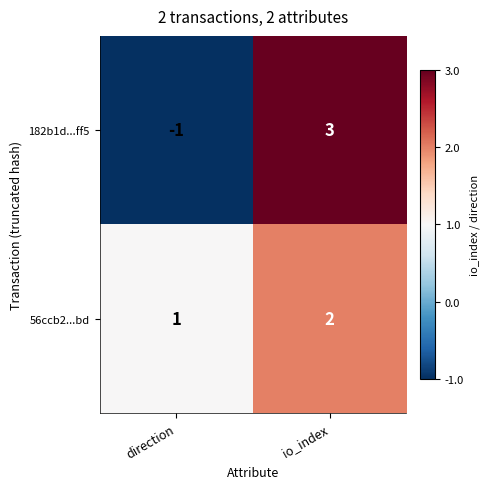

Rank the series at io_index from lowest to highest value.

56ccb2...bd, 182b1d...ff5